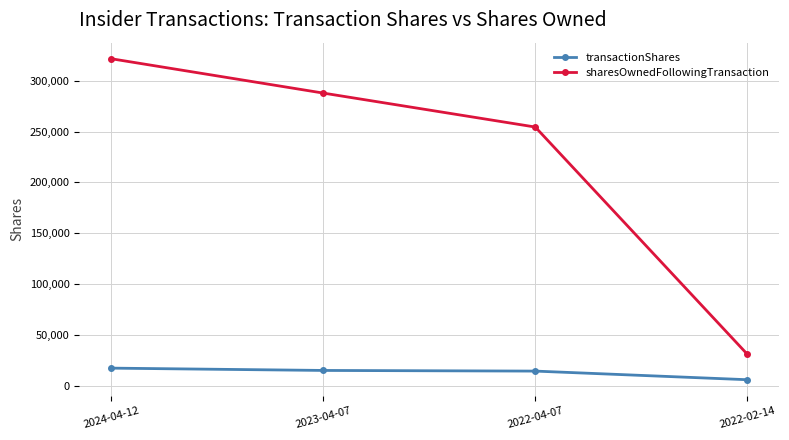

What is the label of the 4th point from the left?

2022-02-14